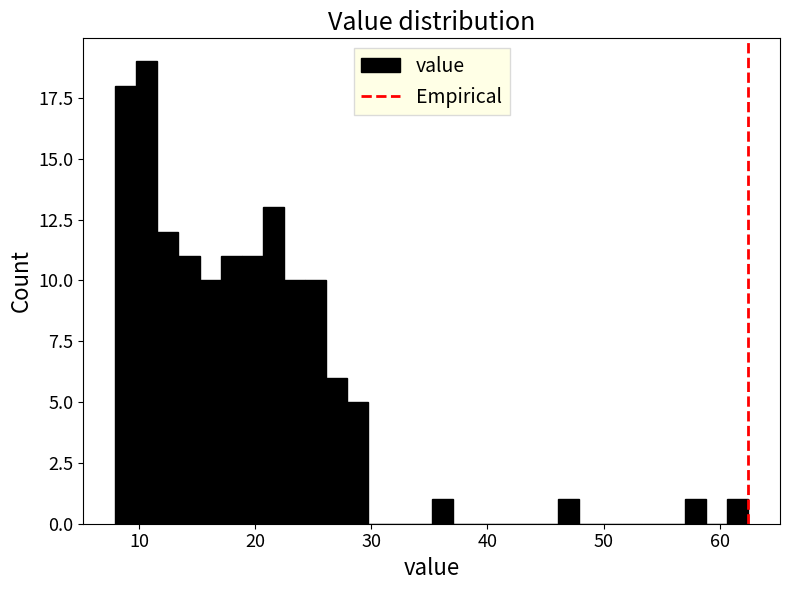

Read against the x-axis, roughly where is the centre of the tallest bar?

11